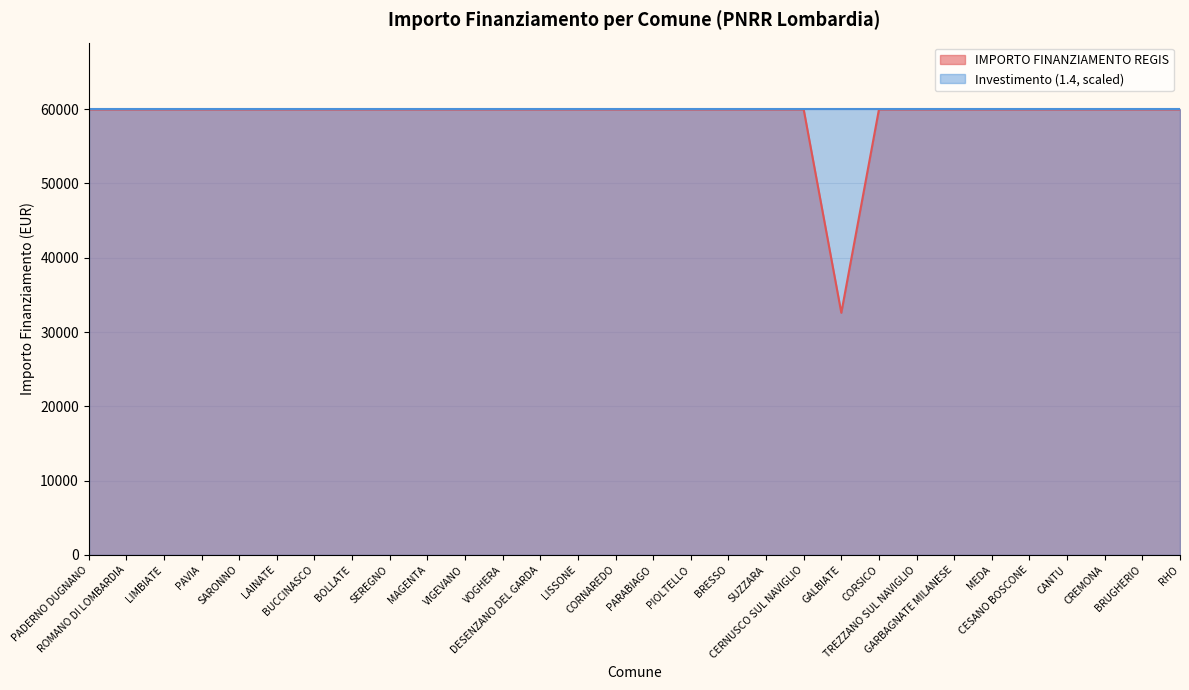

Rank the categories by value from lowest to highest.

GALBIATE, PADERNO DUGNANO, ROMANO DI LOMBARDIA, LIMBIATE, PAVIA, SARONNO, LAINATE, BUCCINASCO, BOLLATE, SEREGNO, MAGENTA, VIGEVANO, VOGHERA, DESENZANO DEL GARDA, LISSONE, CORNAREDO, PARABIAGO, PIOLTELLO, BRESSO, SUZZARA, CERNUSCO SUL NAVIGLIO, CORSICO, TREZZANO SUL NAVIGLIO, GARBAGNATE MILANESE, MEDA, CESANO BOSCONE, CANTU, CREMONA, BRUGHERIO, RHO